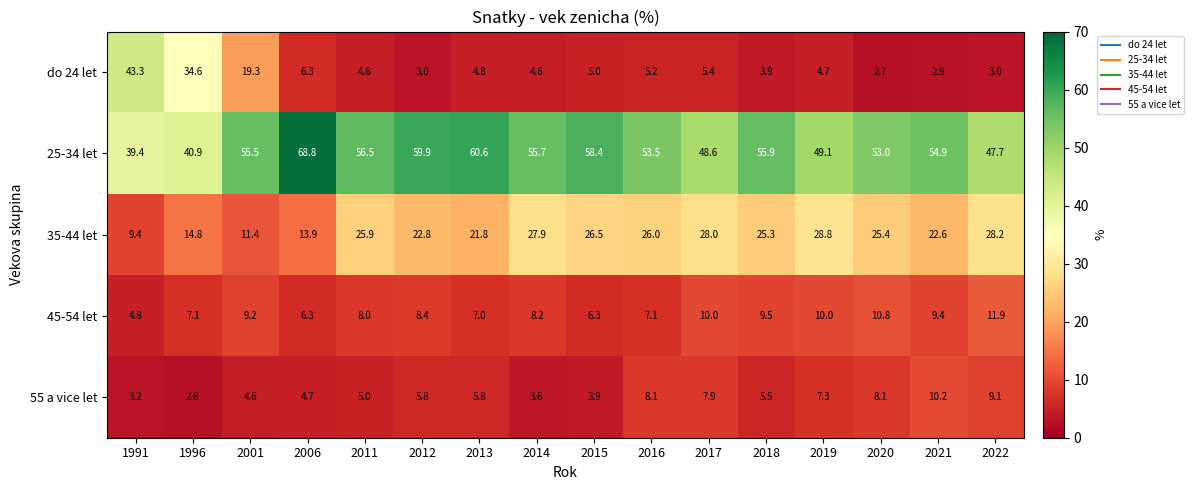

Is the value of 25-34 let at 2015 greater than the value of 35-44 let at 1991?

Yes